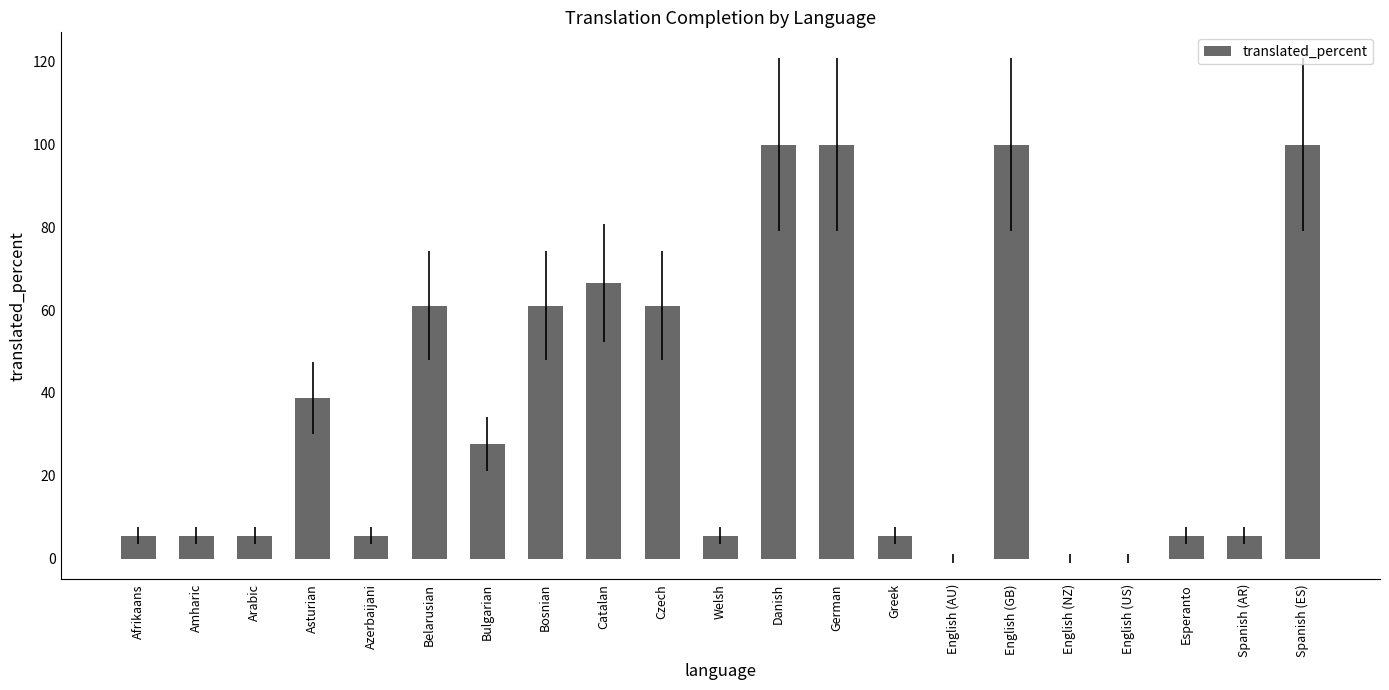

What is the approximate value at Danish?

100.0